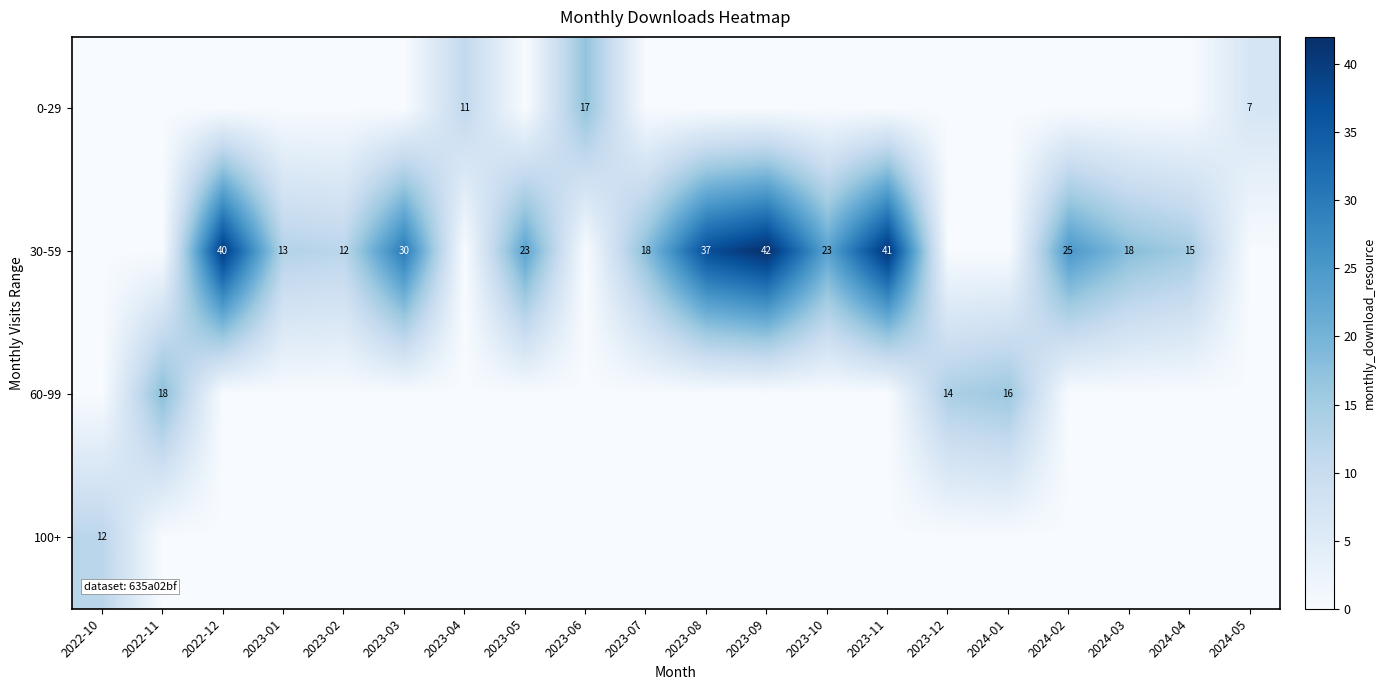

The 30-59 series shows 16 at 2024-02. True or false?

False